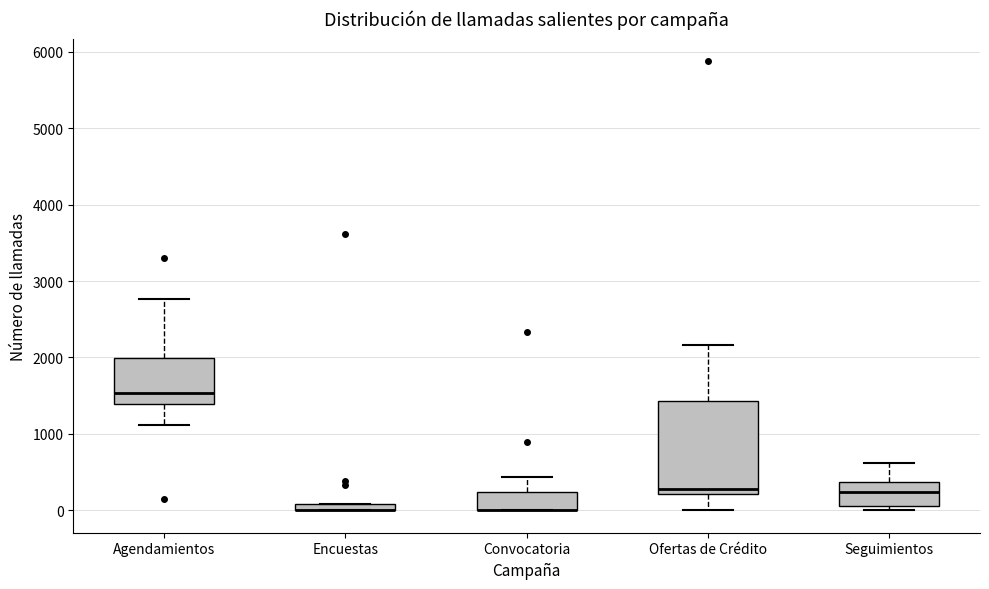

Comparing the boxes themselves (not the whiskers), which one is the tallest?

Ofertas de Crédito